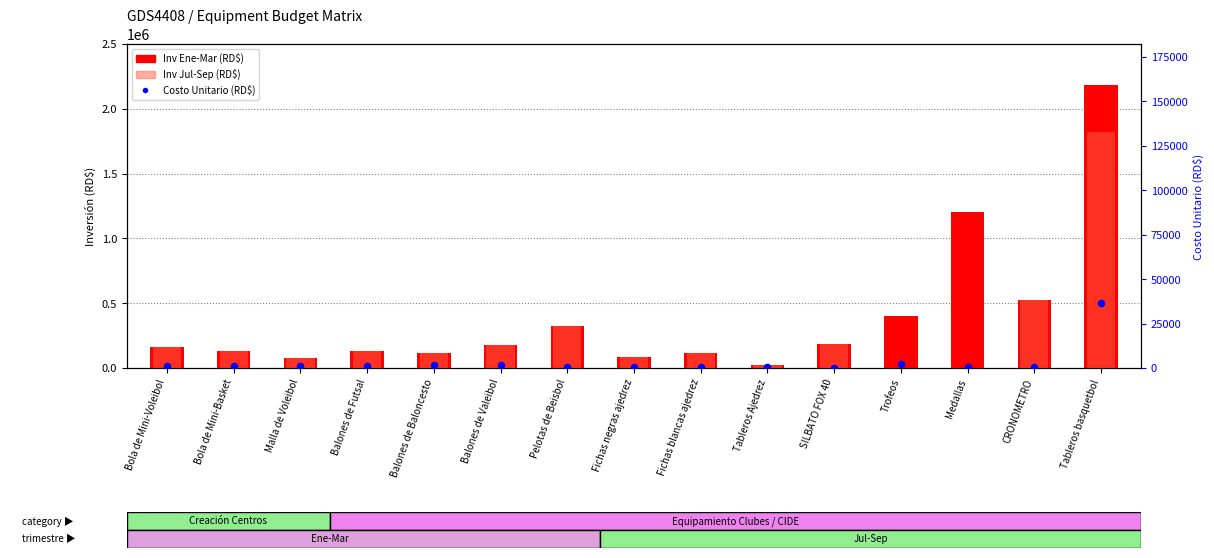

Is the value of Costo Unitario (RD$) at Fichas negras ajedrez greater than the value of Inv Jul-Sep (RD$) at Balones de Futsal?

No